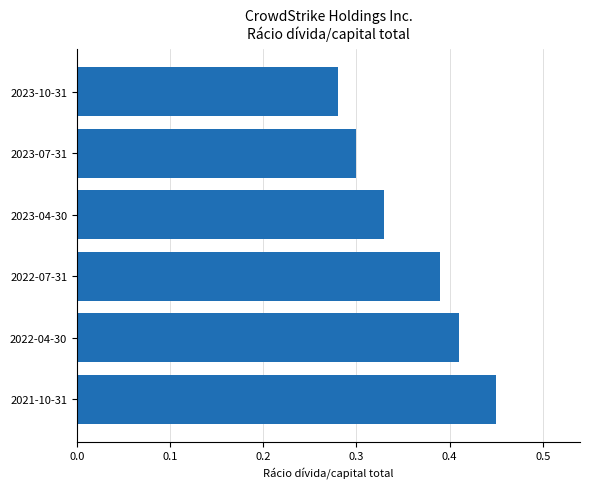

Are the bars horizontal?

Yes